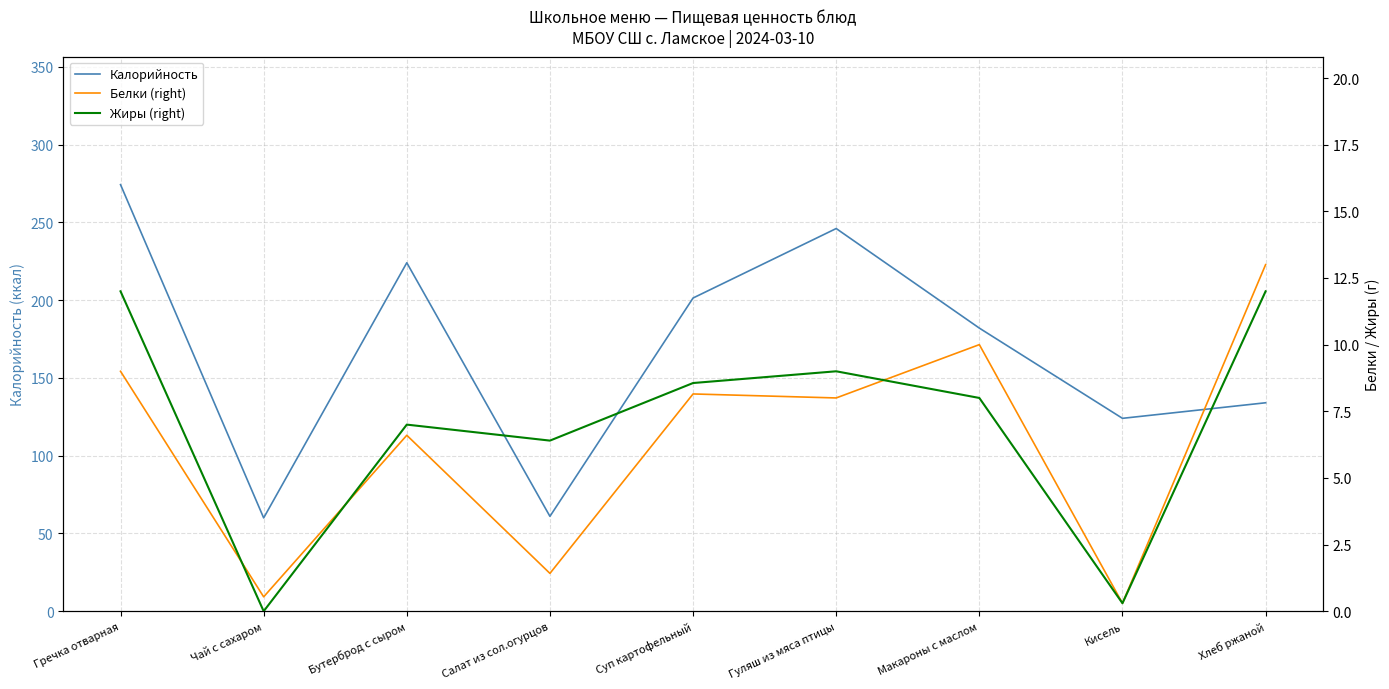

What is the sum of the Белки (right) values at Суп картофельный and Чай с сахаром?

8.7